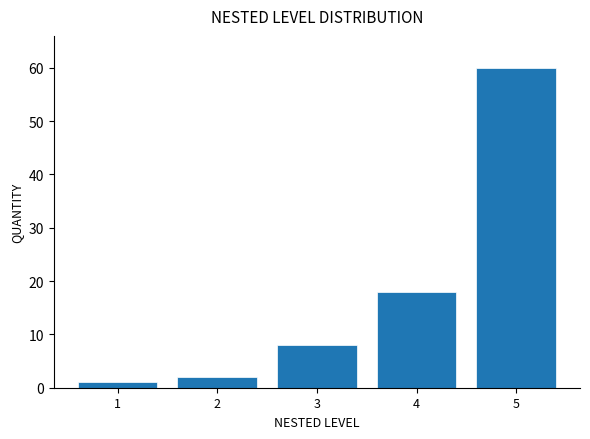

Reading left to right, transcribe this chart: for each bar, give the range it covers on the x-axis and its height. The values are not printed on the chart, so give them approximately, as read against the axis.

0.5 to 1.5: 1
1.5 to 2.5: 2
2.5 to 3.5: 8
3.5 to 4.5: 18
4.5 to 5.5: 60